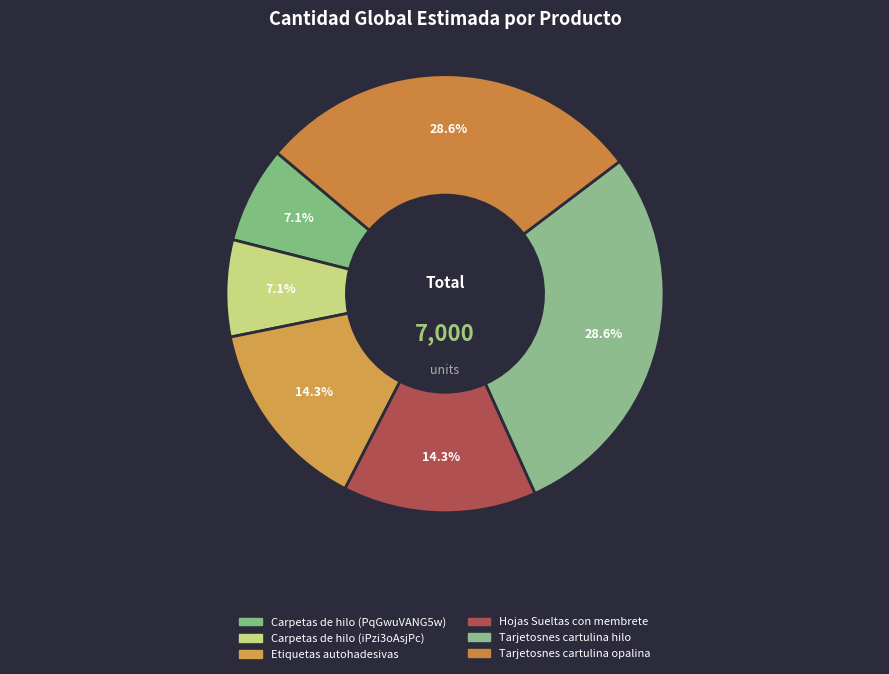

How many slices are in this pie chart?

6